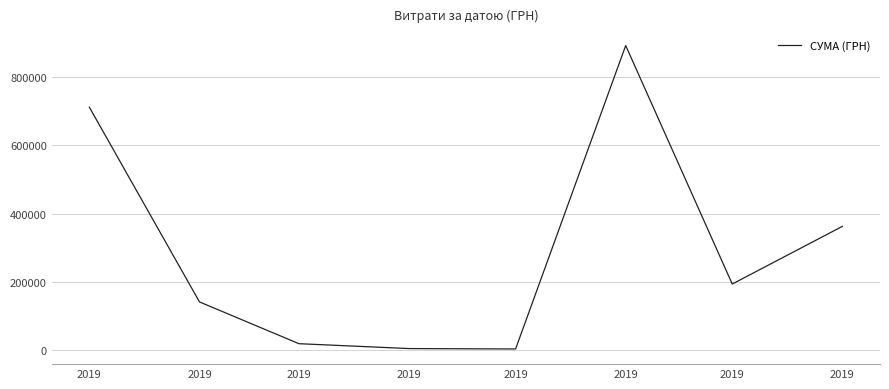

Does the chart have visible grid lines?

Yes